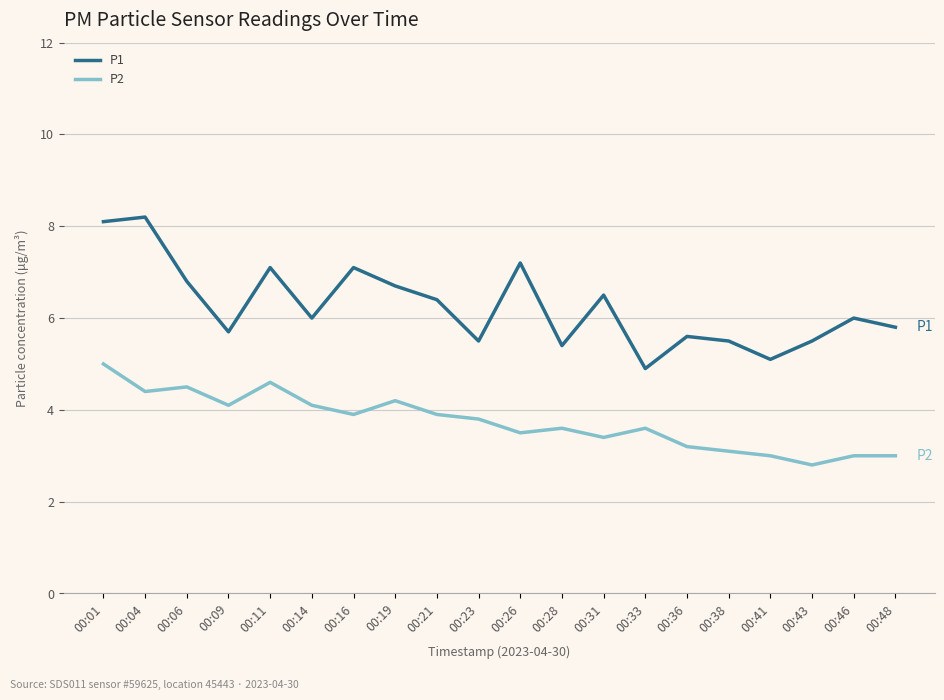

Rank the series at 00:16 from highest to lowest value.

P1, P2